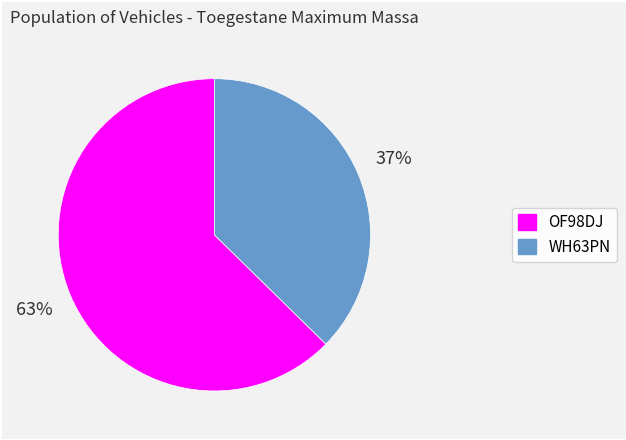

Rank the categories by value from highest to lowest.

OF98DJ, WH63PN